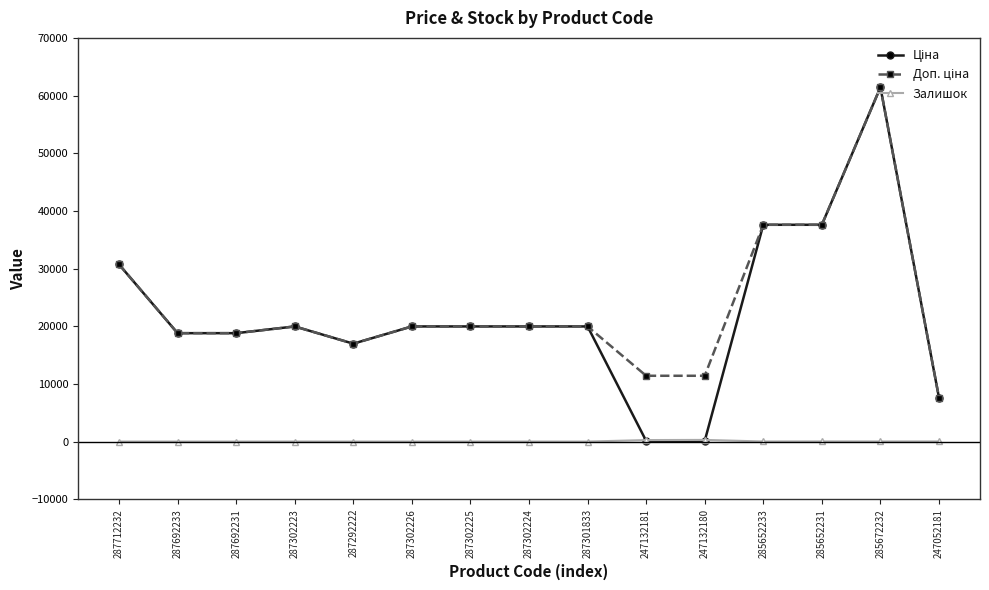

Which label corresponds to the largest value in the chart?

285672232